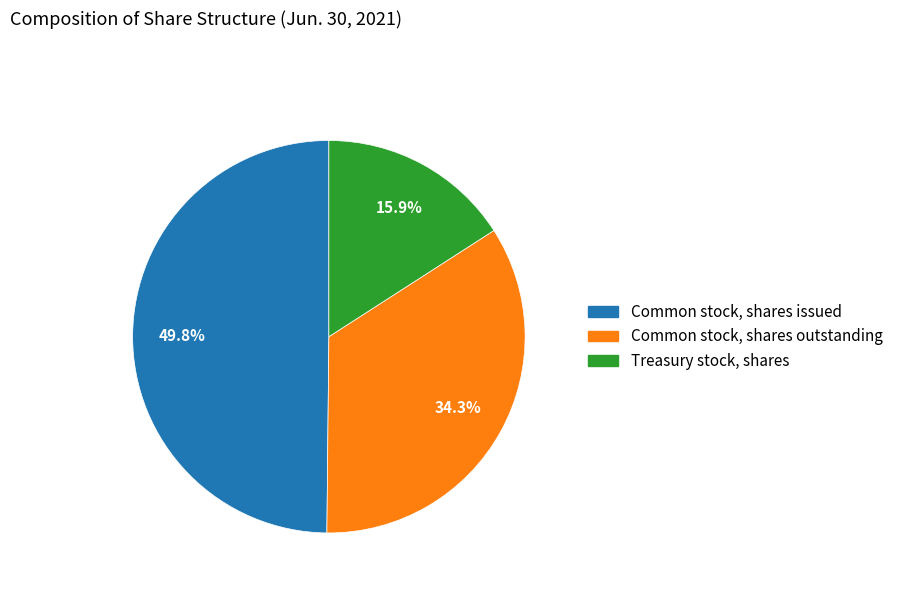

Does any single category account for the majority?

No